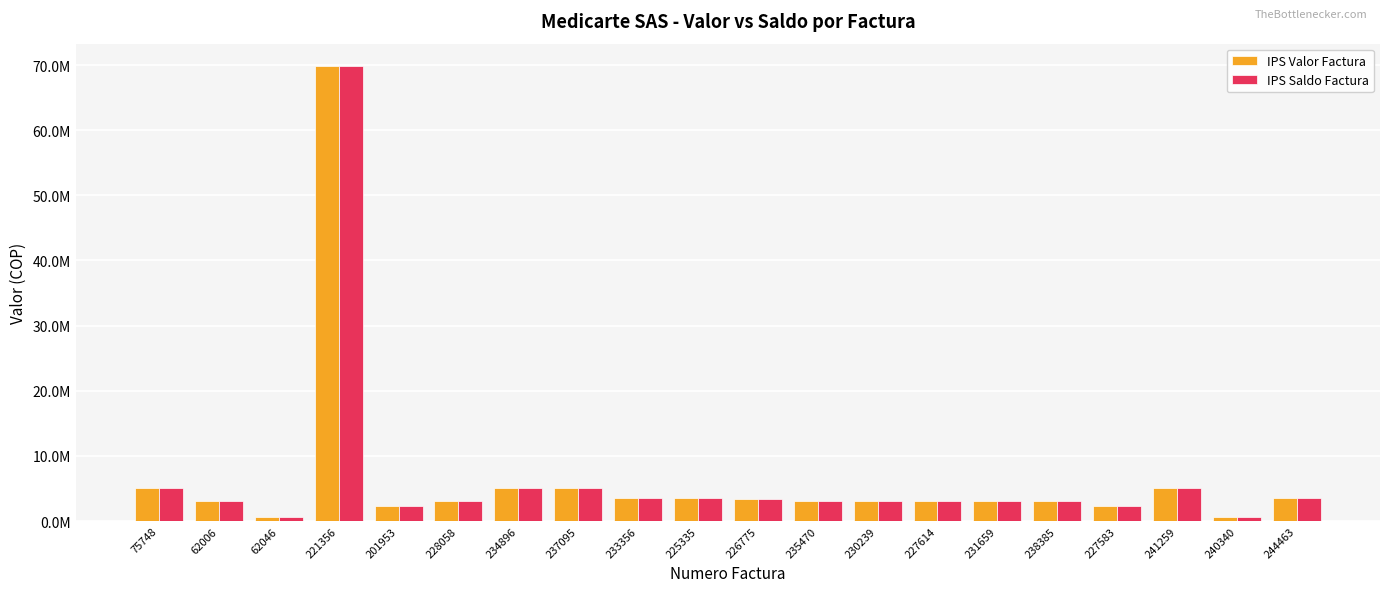

Are the bars grouped side by side (vs. stacked)?

Yes